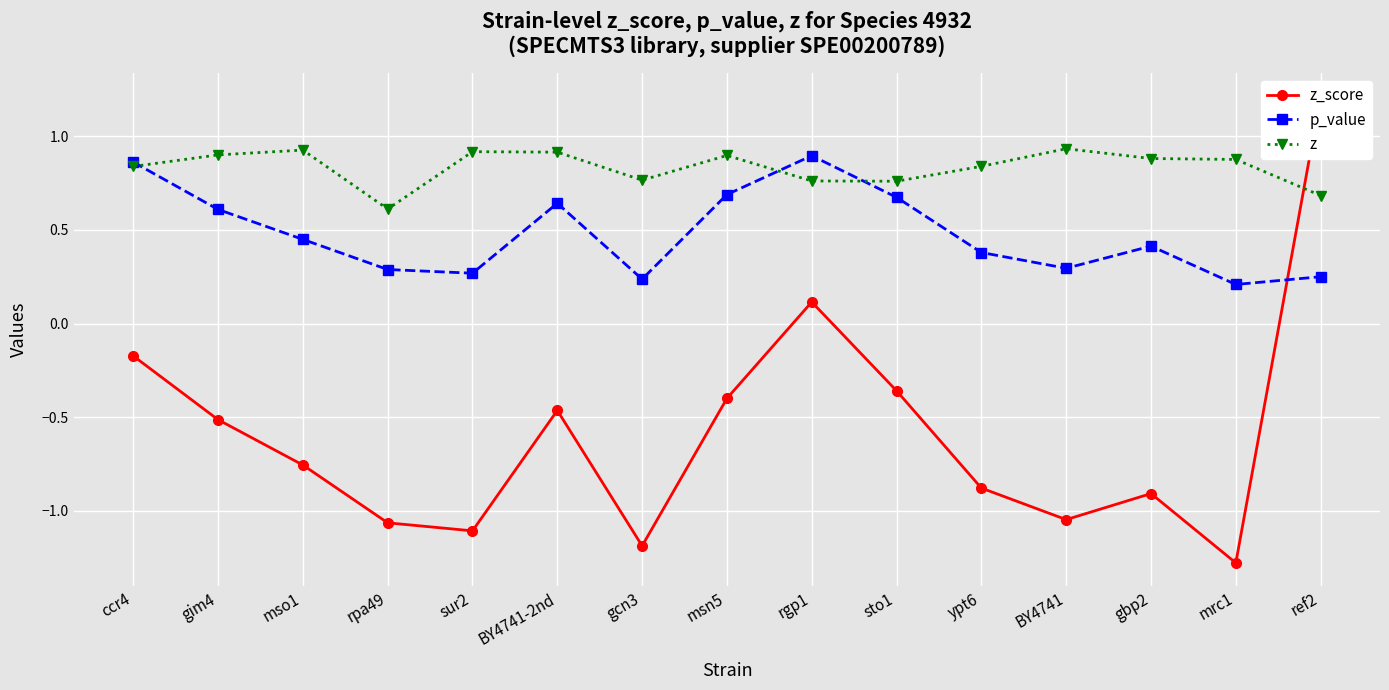

Rank the categories by z value from lowest to highest.

rpa49, ref2, sto1, rgp1, gcn3, ccr4, ypt6, mrc1, gbp2, msn5, gim4, BY4741-2nd, sur2, mso1, BY4741